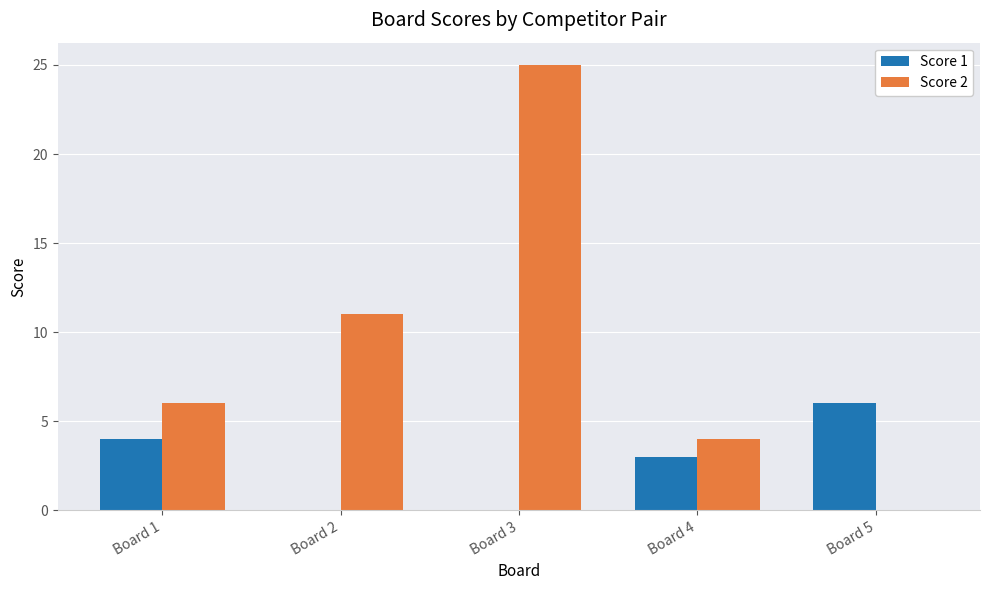

How many groups of bars are there?

5